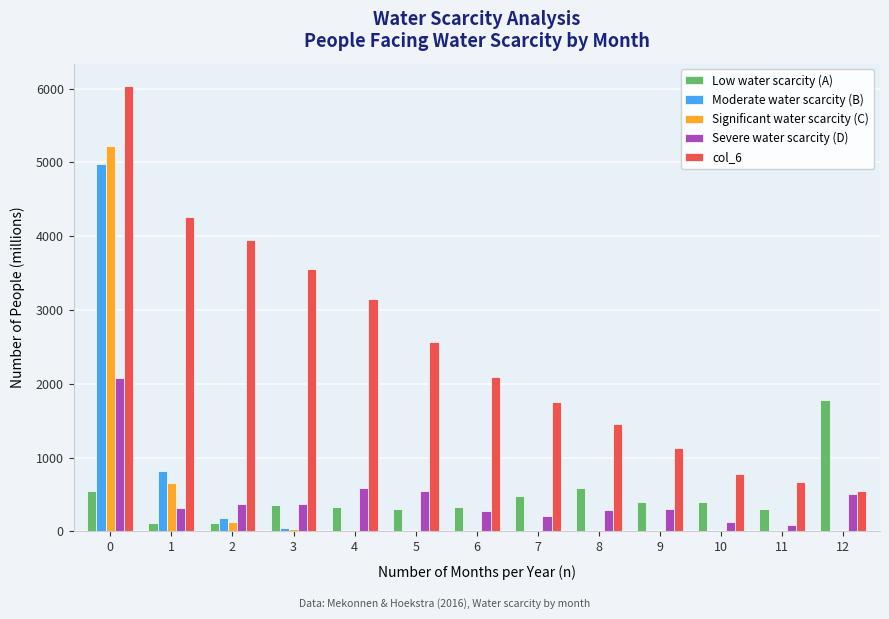

What is the maximum value for col_6?

6036.6